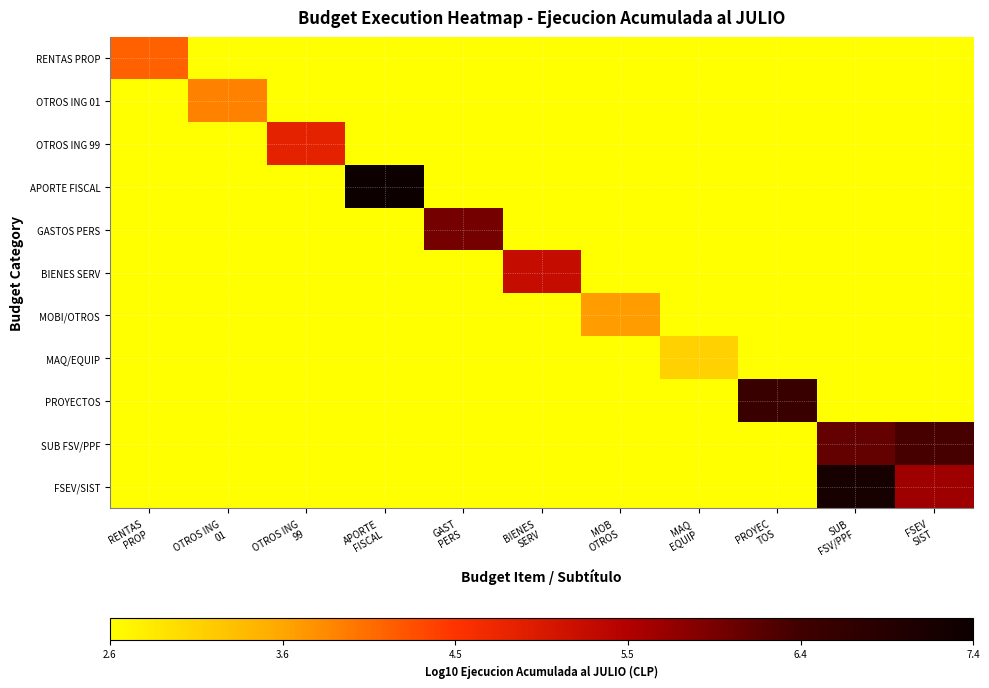

At which category does the chart reach its peak across all series?

APORTE
FISCAL